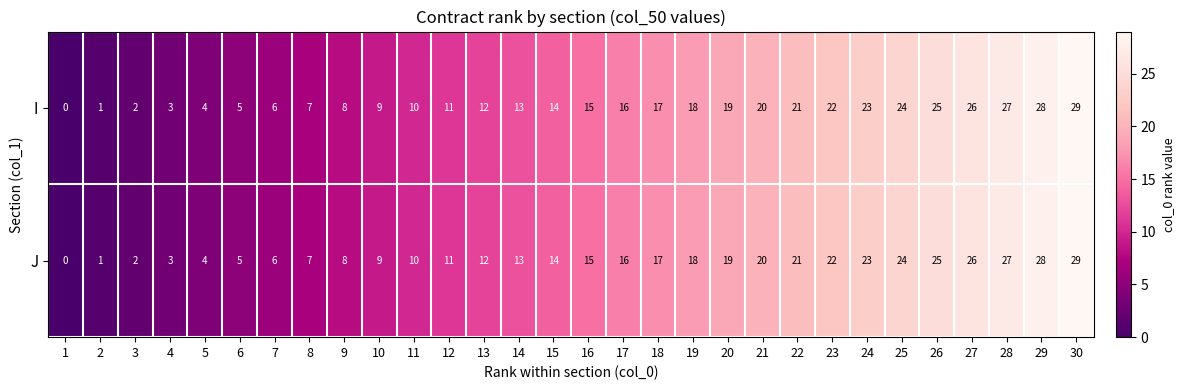

What is the sum of all I values?

435